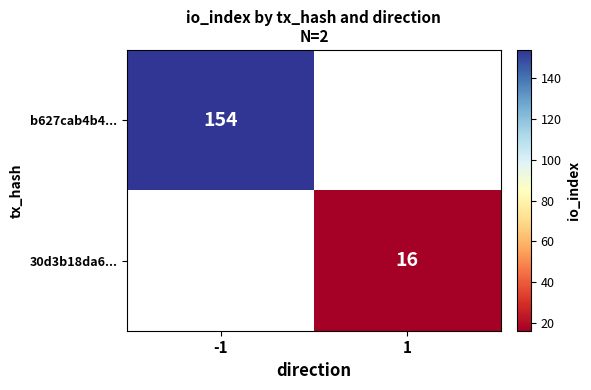

True or false: 30d3b18da6... has a value of 16.0 at 1.

True